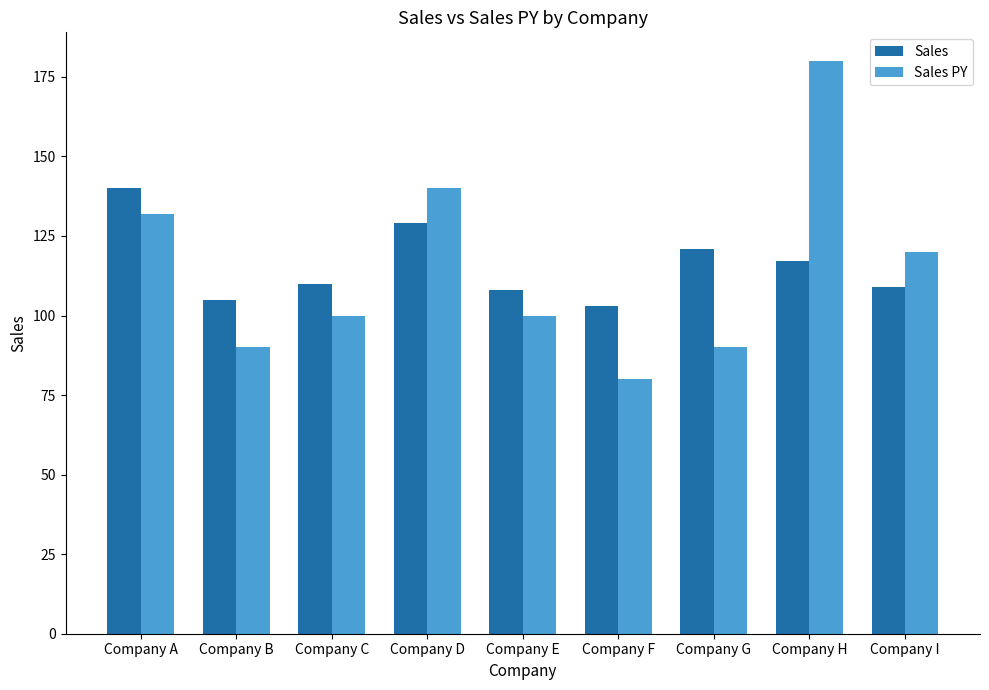

What is the greatest value displayed?

180